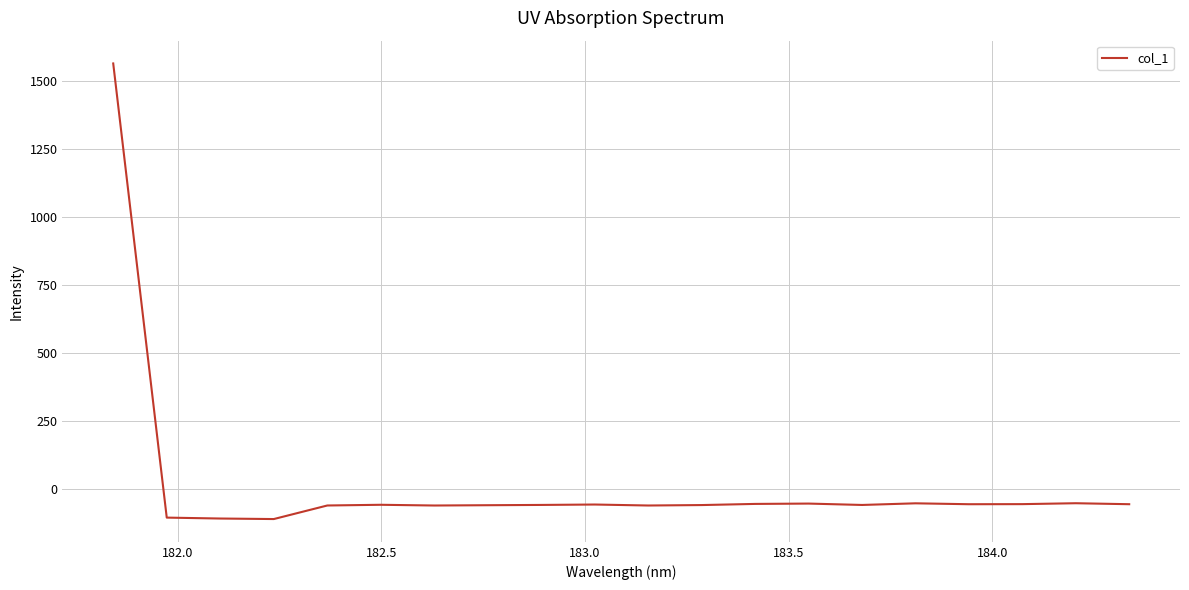

What is the greatest value displayed?

1563.2